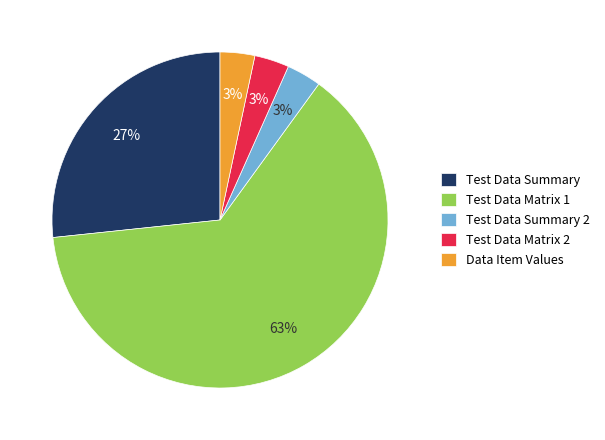

How many slices are in this pie chart?

5